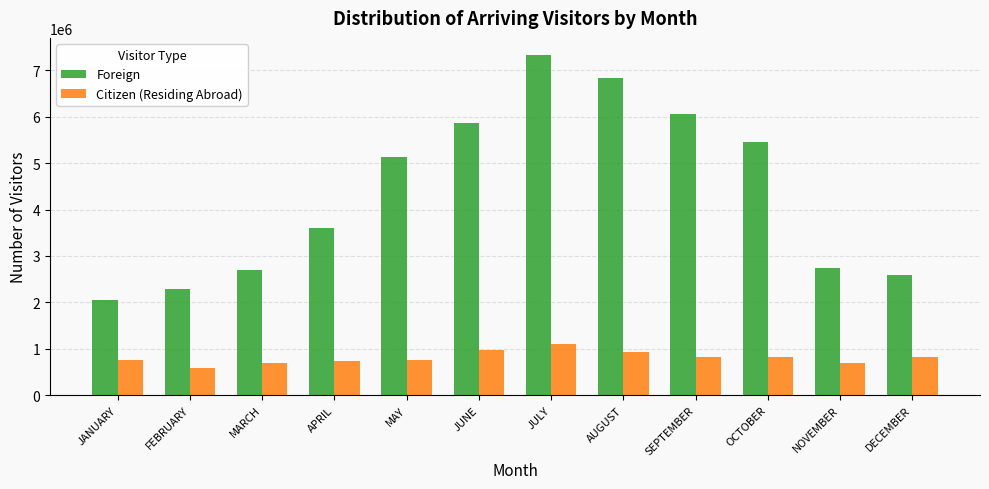

Rank the series by their average value, from lowest to highest.

Citizen (Residing Abroad), Foreign